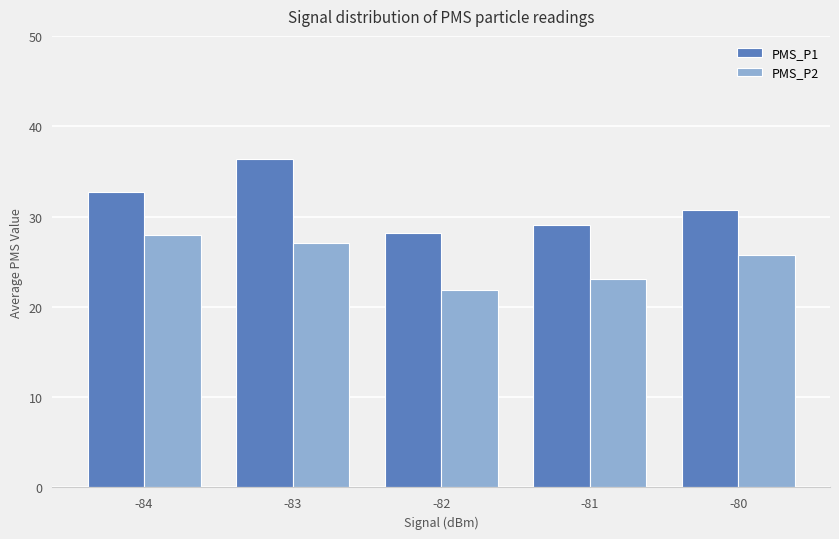

True or false: PMS_P2 has a value of 8.4 at -81.

False